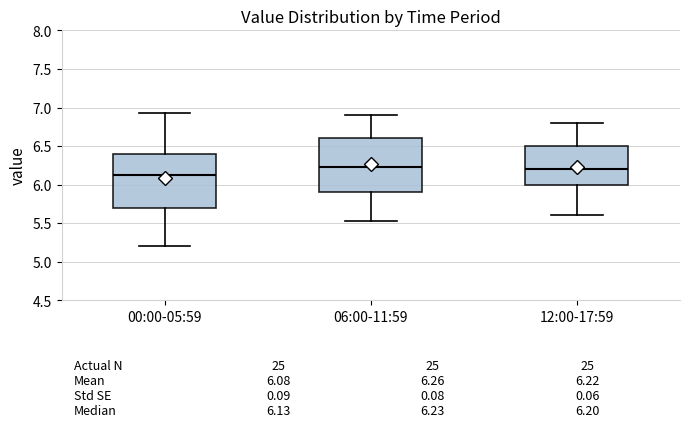

Which box's median line is the lowest?

00:00-05:59